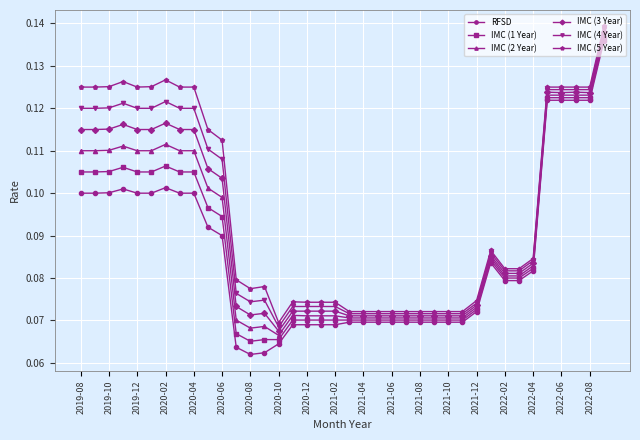

How many series are shown in this chart?

6